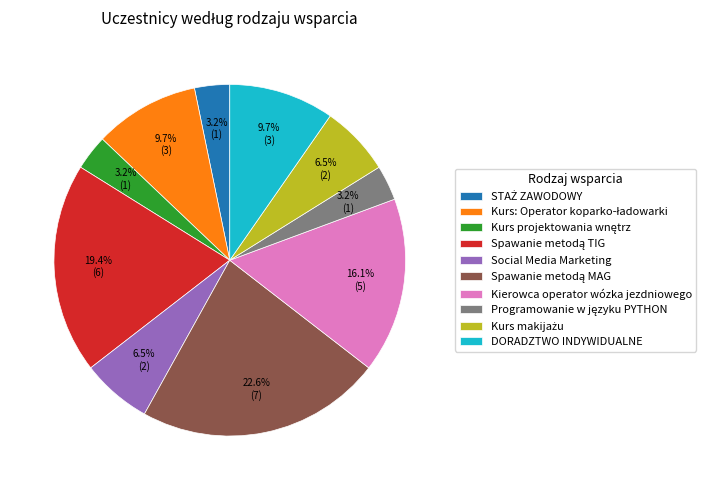

Is there a majority slice in this chart?

No